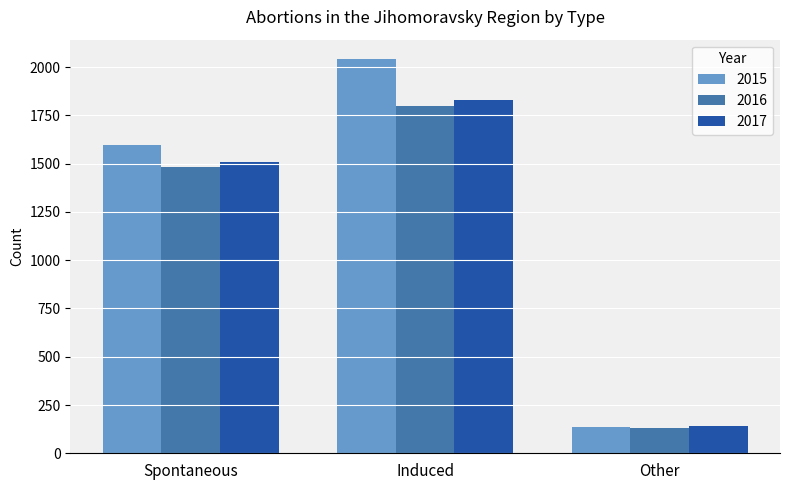

How many 2017 values are between 143 and 1832?

3